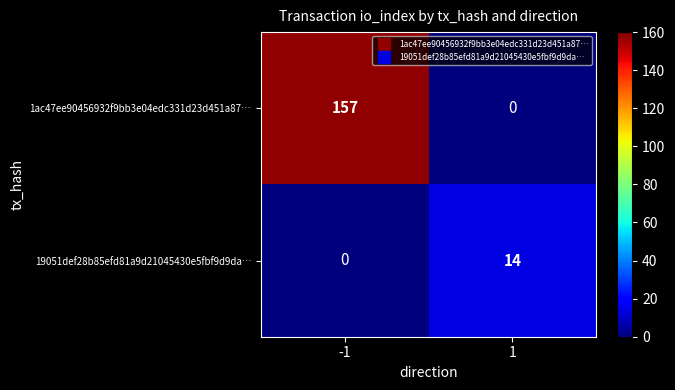

The value of 19051def28b85efd81a9d21045430e5fbf9d9da… at -1 is 0. True or false?

True